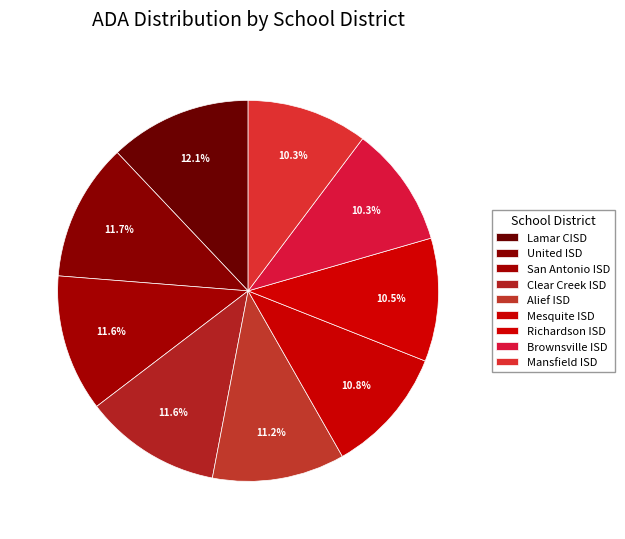

Count the number of slices in the pie.

9